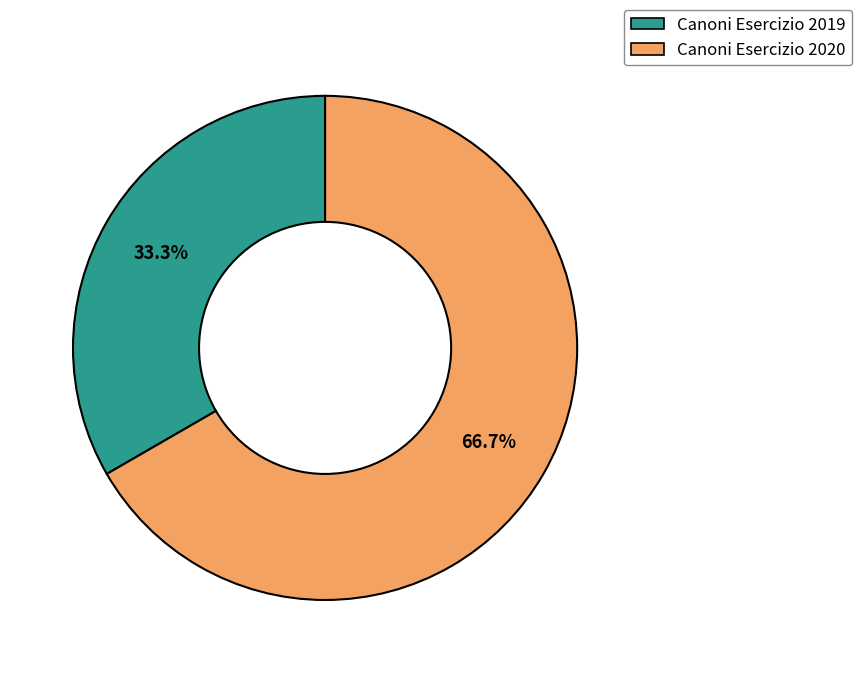

Which category has the biggest portion of the pie?

Canoni Esercizio 2020